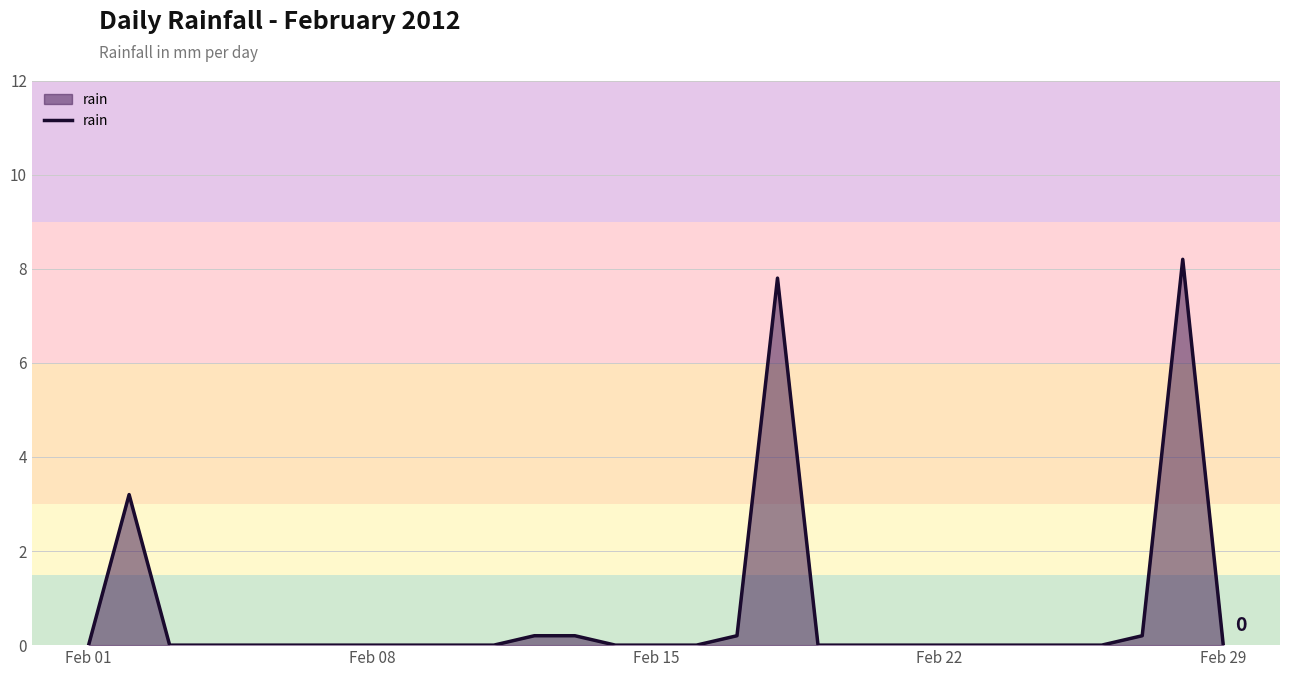

What is the difference between the maximum and minimum values?

8.2